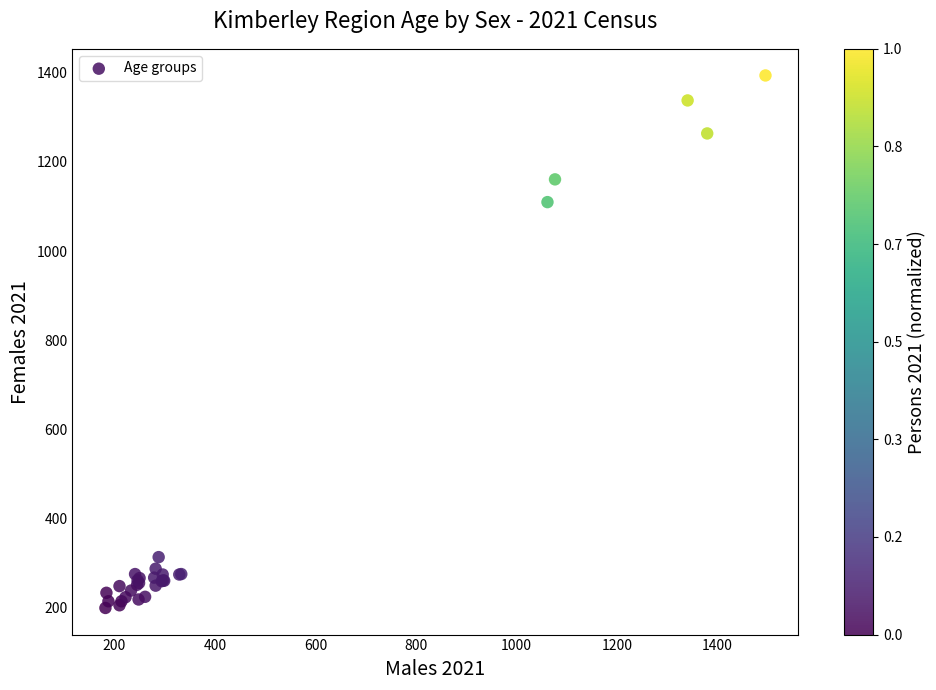

What Y value in the scatter plot is closest to 797?

1110